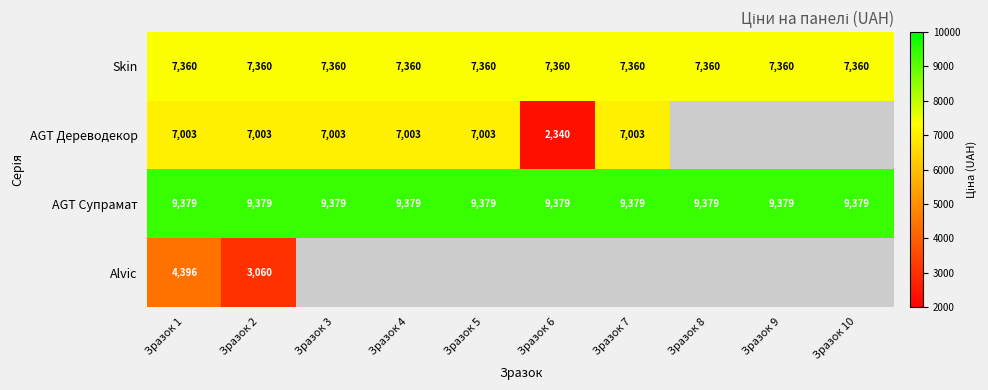

Is the value of AGT Дереводекор at Зразок 5 greater than the value of AGT Супрамат at Зразок 10?

No